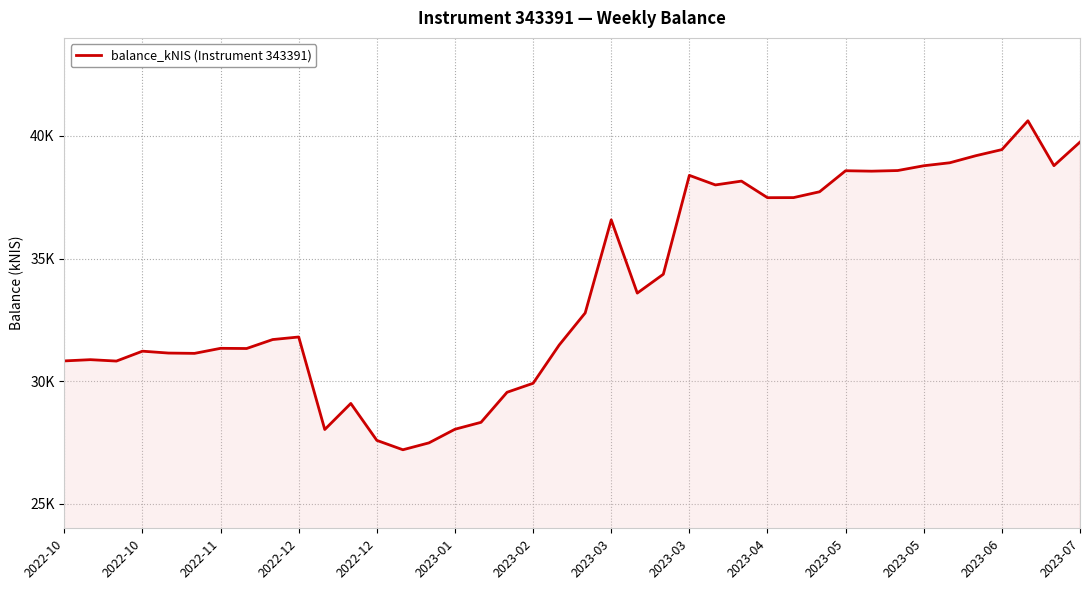

Is this an area chart (filled region under the line)?

Yes